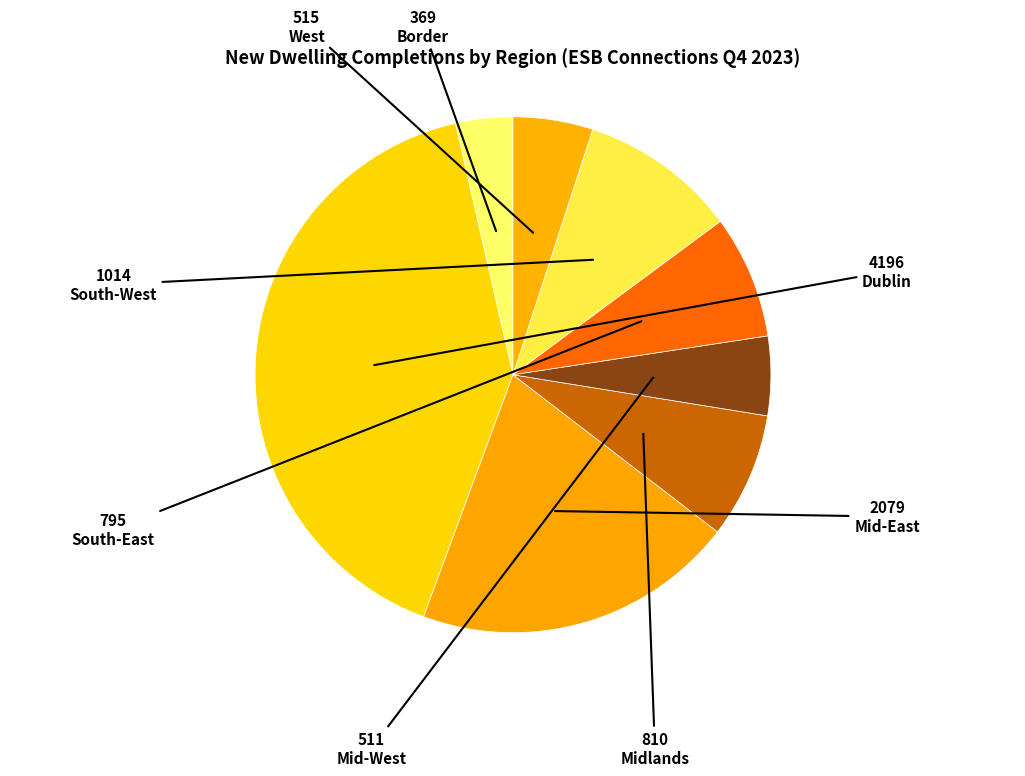

How many slices are in this pie chart?

8